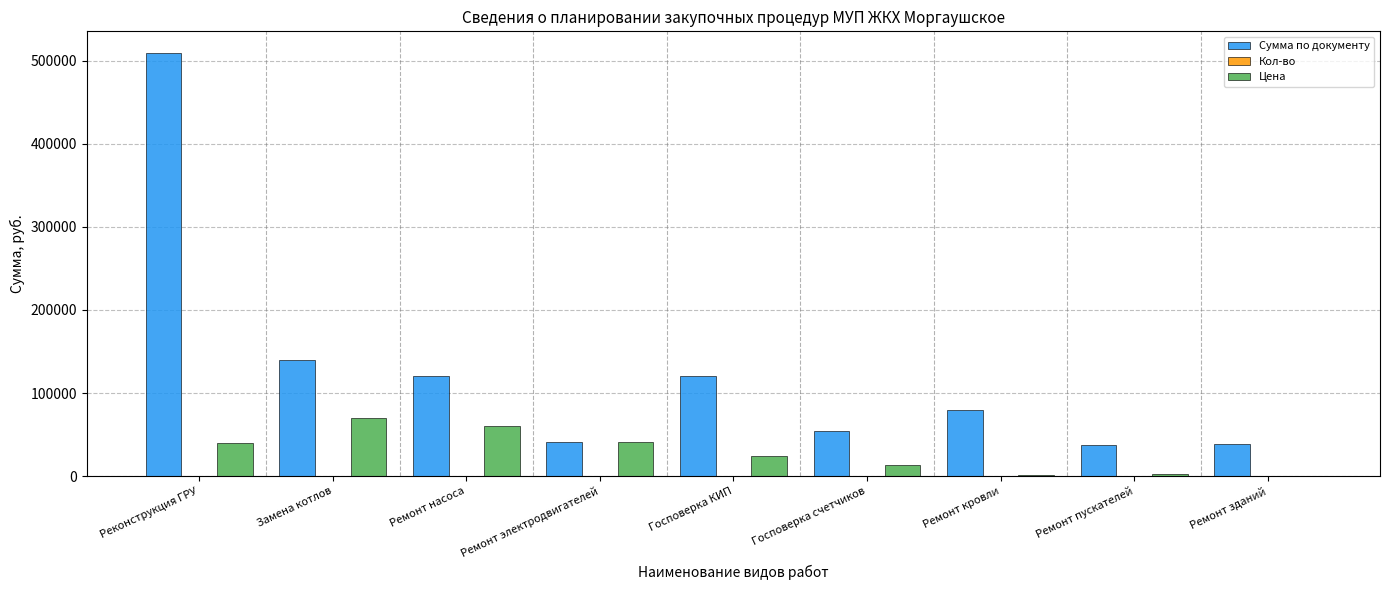

What is the greatest value displayed?

510000